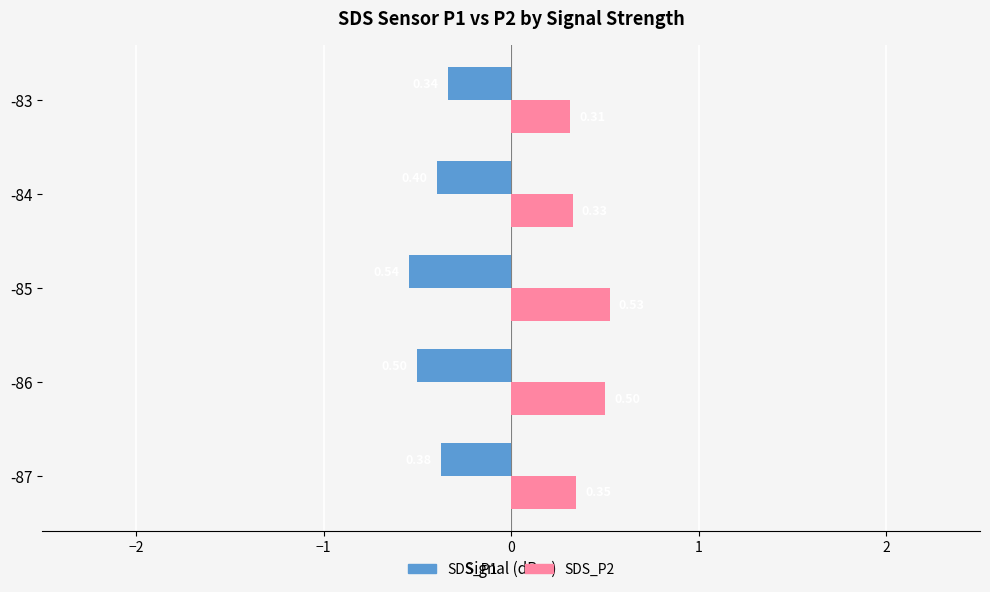

List the series in order of their peak value, highest first.

SDS_P2, SDS_P1